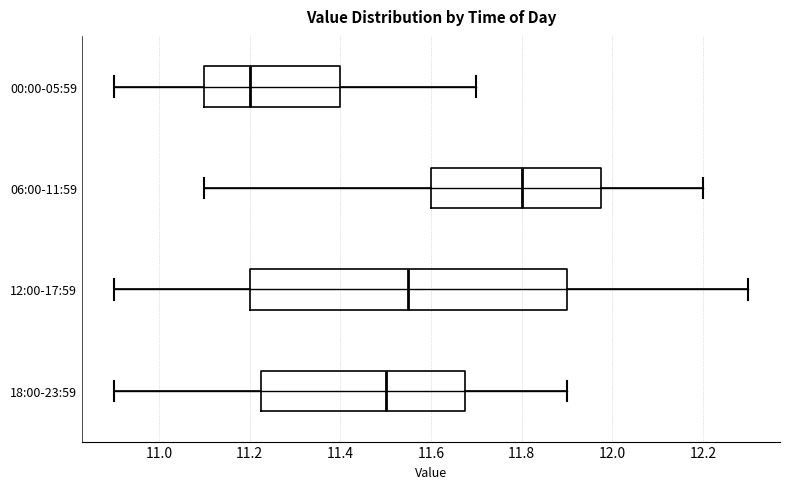

Where does the median line of the box for 06:00-11:59 sit on the x-axis? The values are not printed on the chart, so give them approximately, as read against the axis.

11.80